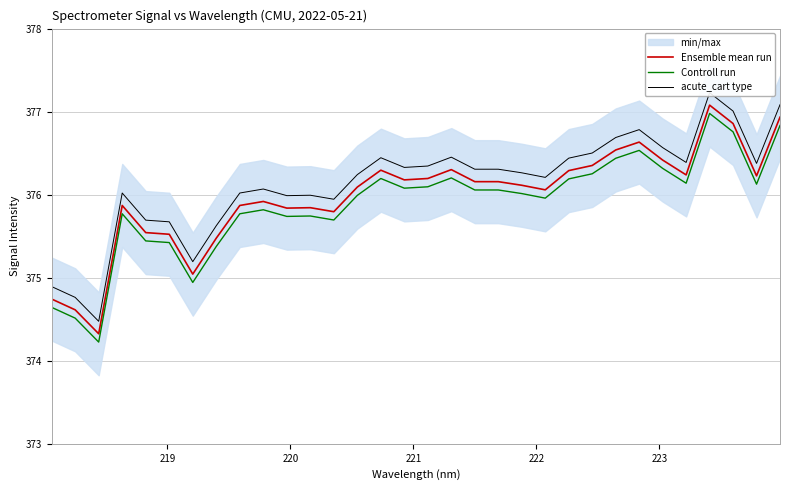

What is the minimum value shown in the chart?

374.2